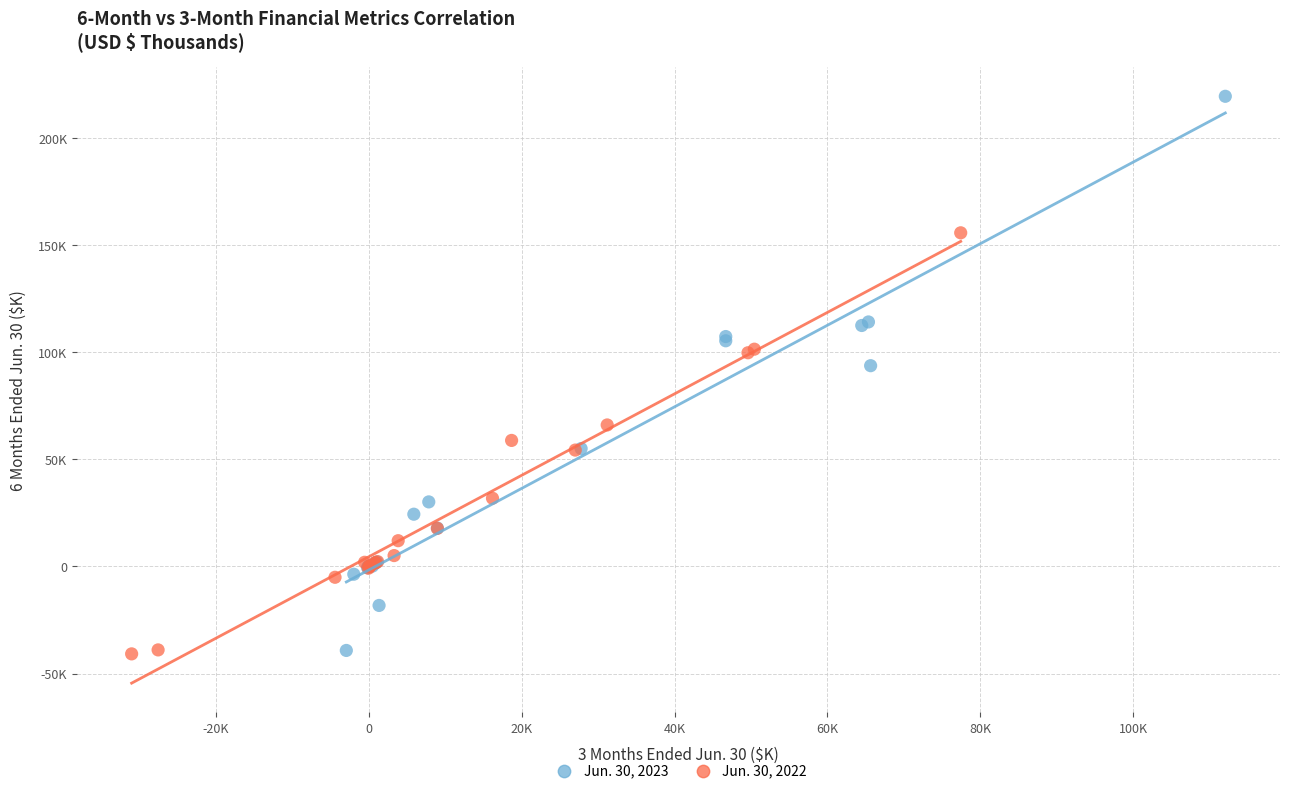

What are all the series names shown in the legend?

Jun. 30, 2023, Jun. 30, 2022